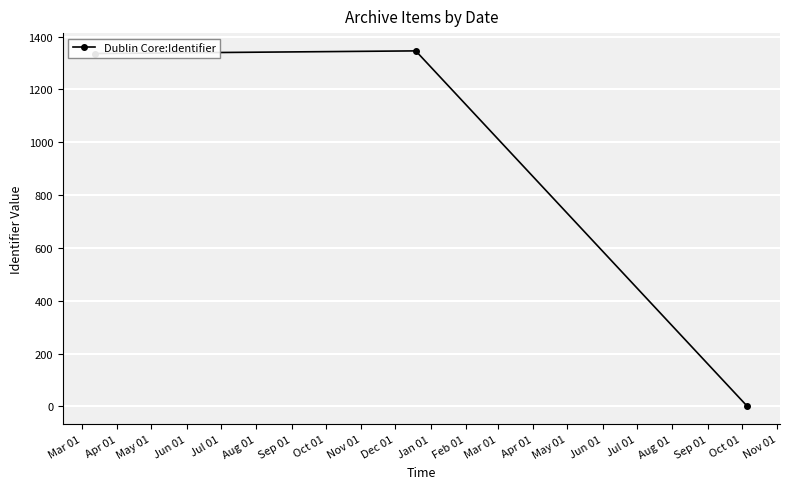

Does the chart have visible grid lines?

Yes